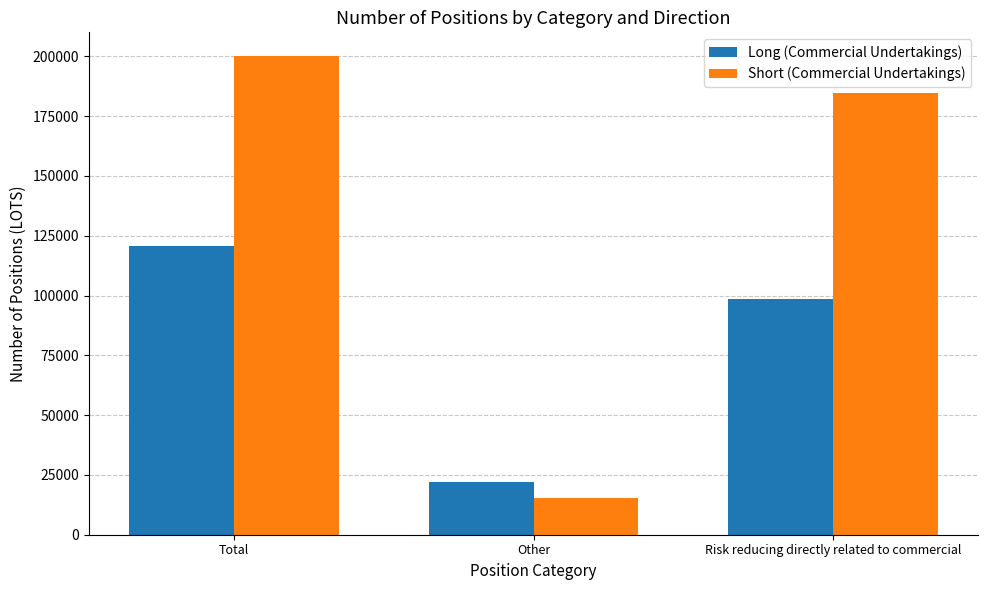

How many distinct data groups are displayed?

2